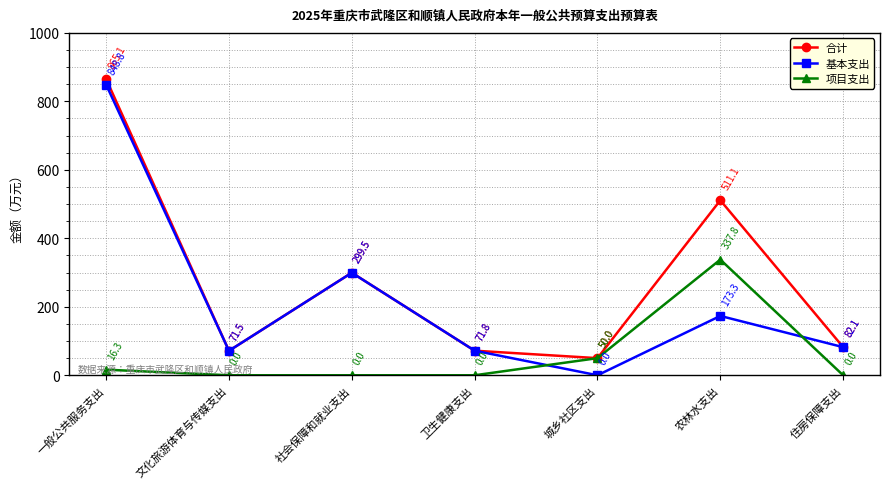

Reading left to right, list all the values displayed in this chart.

合计: 一般公共服务支出=865.1	文化旅游体育与传媒支出=71.5	社会保障和就业支出=299.5	卫生健康支出=71.8	城乡社区支出=50.0	农林水支出=511.1	住房保障支出=82.1
基本支出: 一般公共服务支出=848.8	文化旅游体育与传媒支出=71.5	社会保障和就业支出=299.5	卫生健康支出=71.8	城乡社区支出=0.0	农林水支出=173.3	住房保障支出=82.1
项目支出: 一般公共服务支出=16.3	文化旅游体育与传媒支出=0.0	社会保障和就业支出=0.0	卫生健康支出=0.0	城乡社区支出=50.0	农林水支出=337.8	住房保障支出=0.0